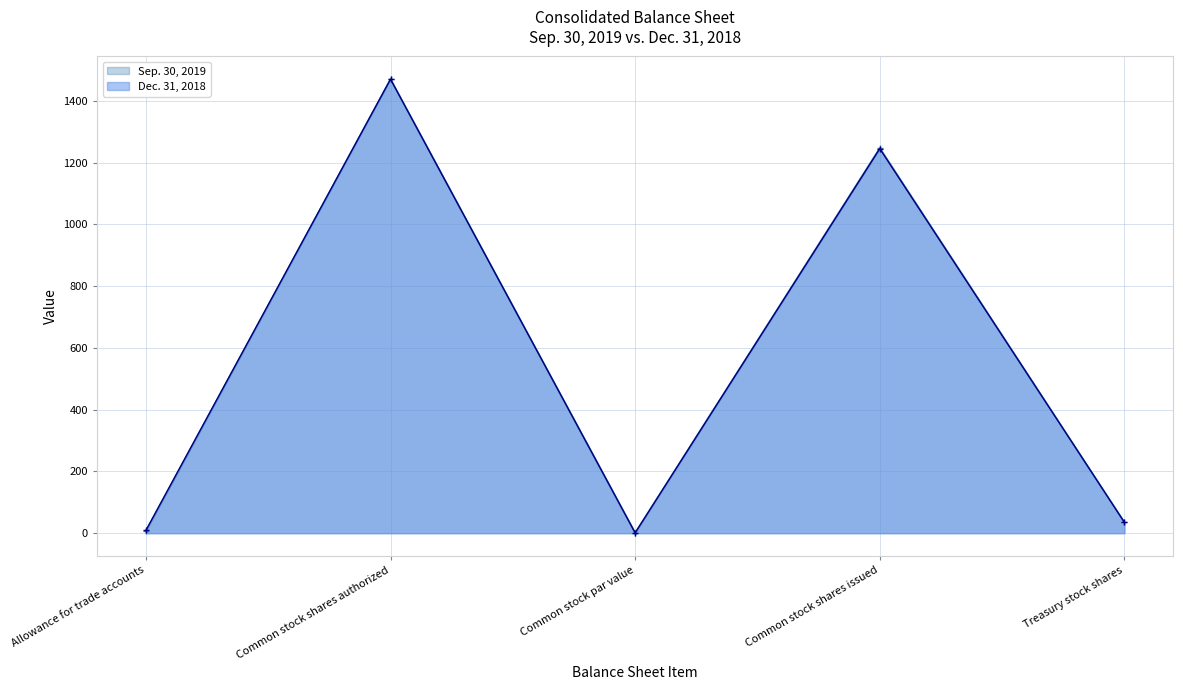

What is the difference between the Sep. 30, 2019 values at Allowance for trade accounts and Common stock par value?

5